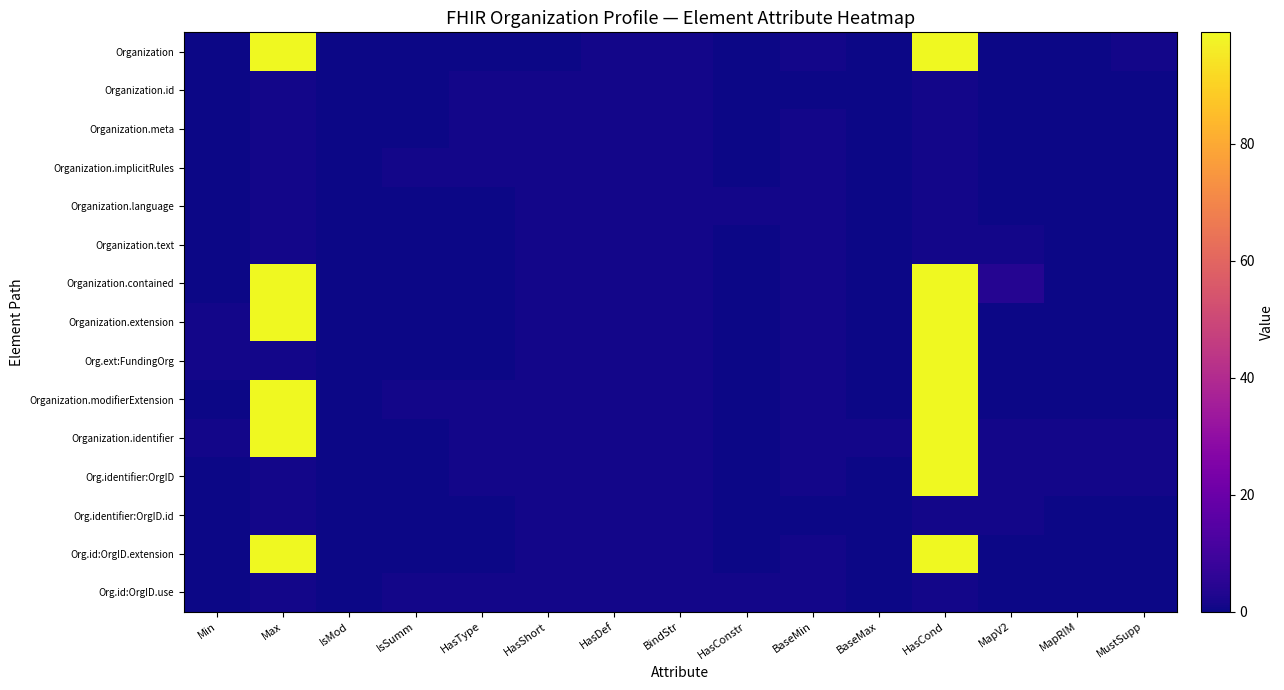

At which category is the sum across all series the highest?

HasCond